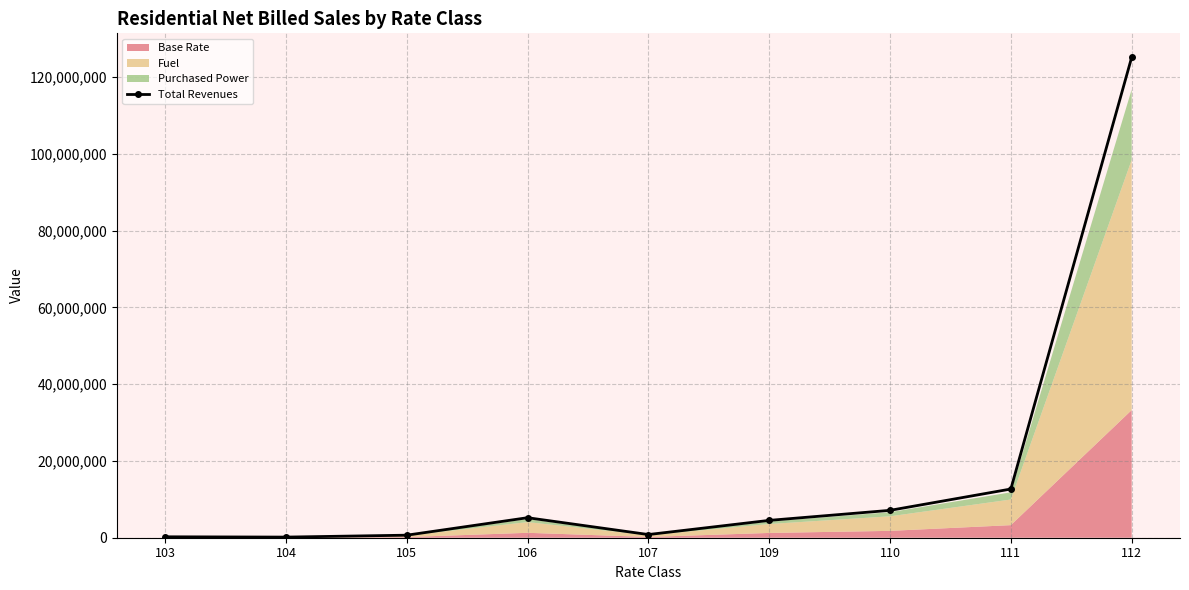

Where does the data first go above 4518483?

106